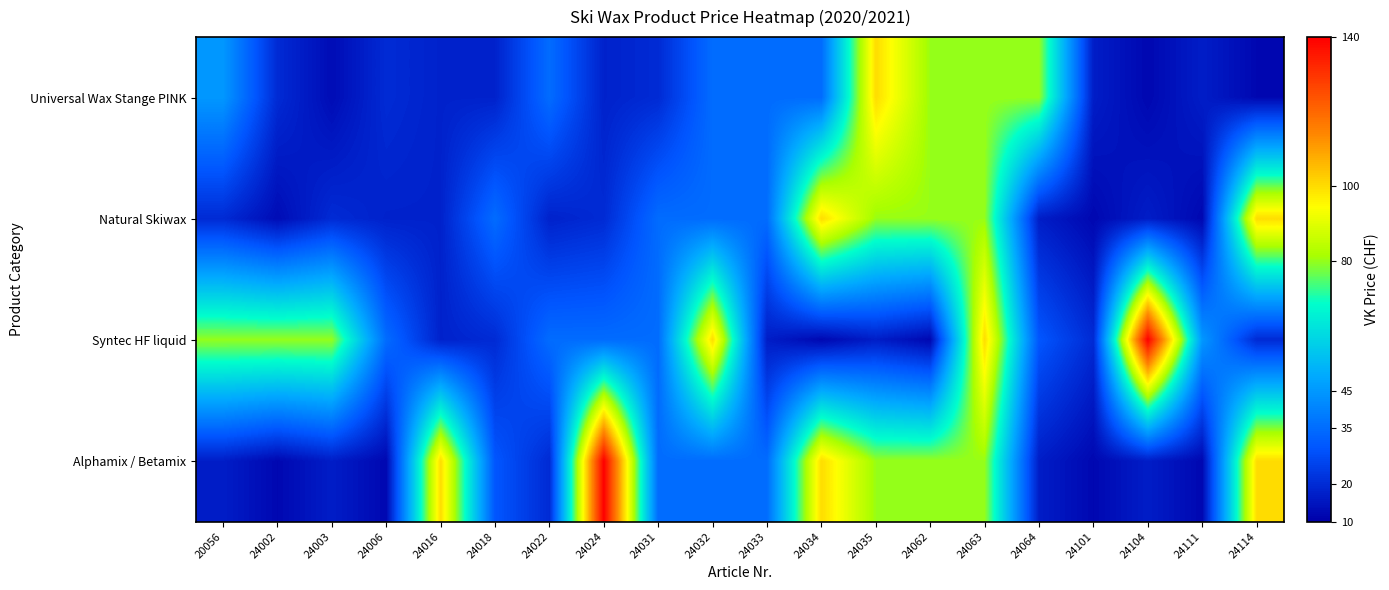

Count the number of categories in the chart.

20